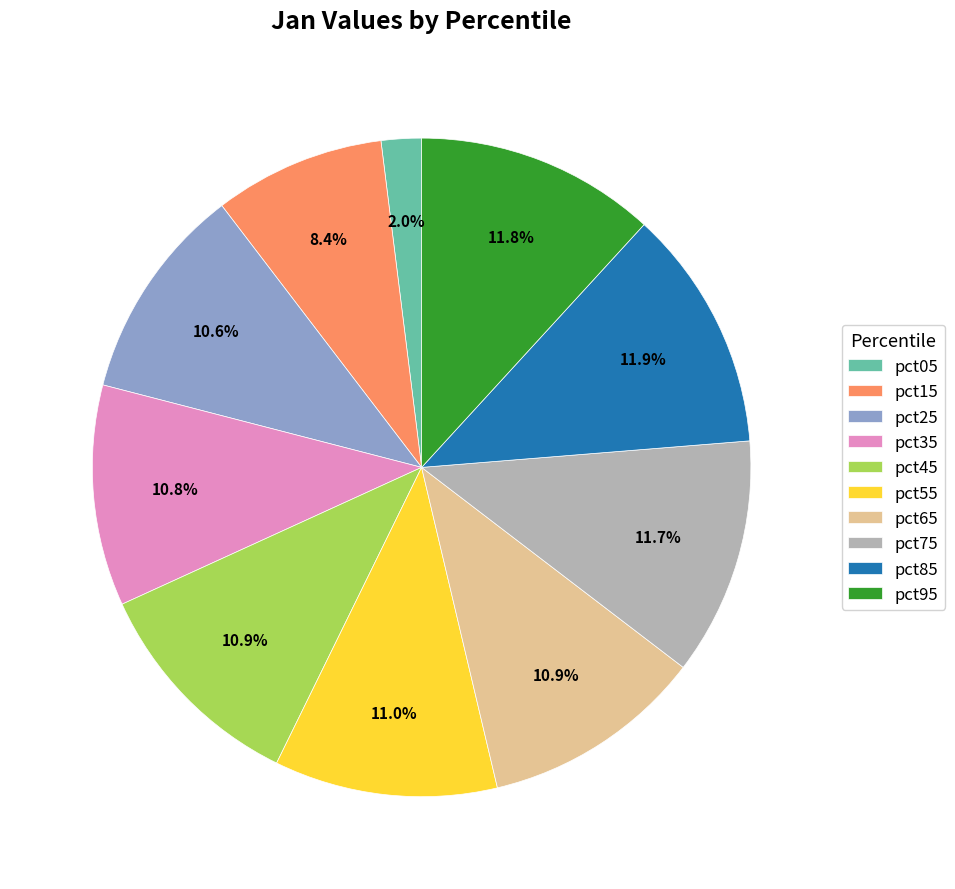

What is the smallest slice in the pie chart?

pct05